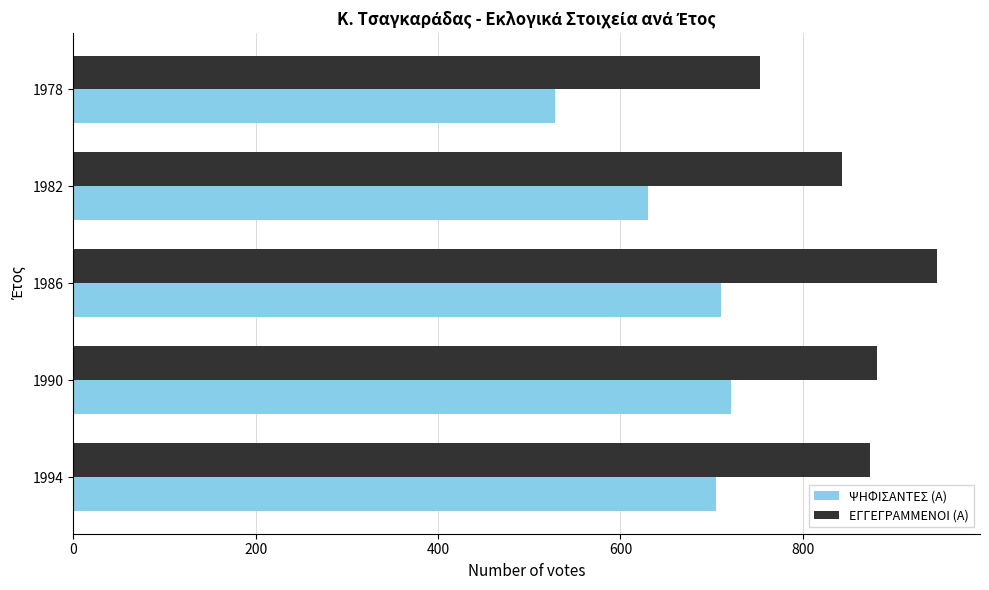

How many data points in ΨΗΦΙΣΑΝΤΕΣ (Α) are less than 705?

2